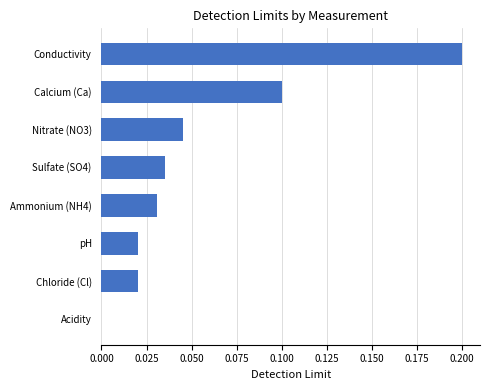

Is it true that the value at Acidity is 0.0?

True